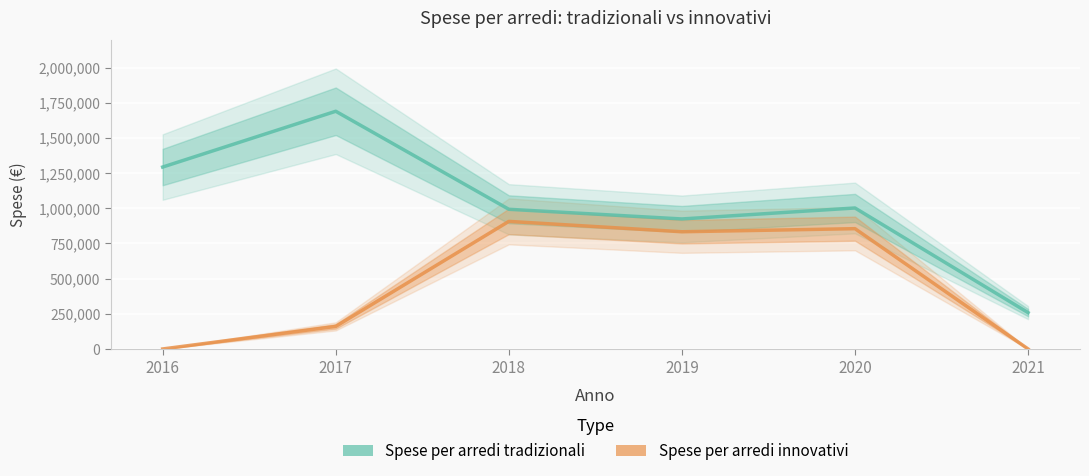

True or false: Spese per arredi tradizionali and Spese per arredi innovativi cross at least once.

False